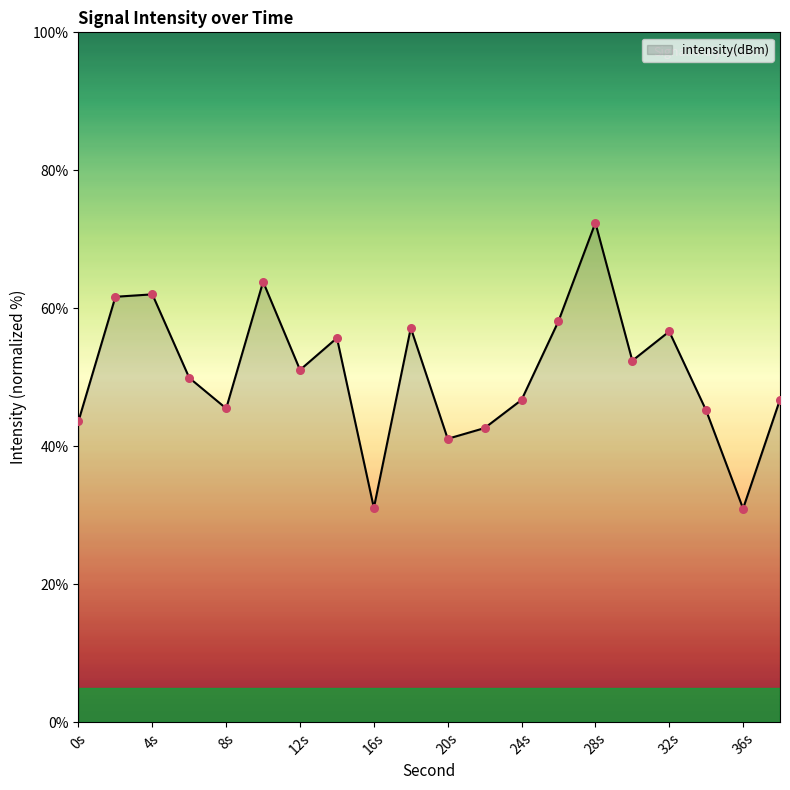

What is the maximum value shown in the chart?

72.4